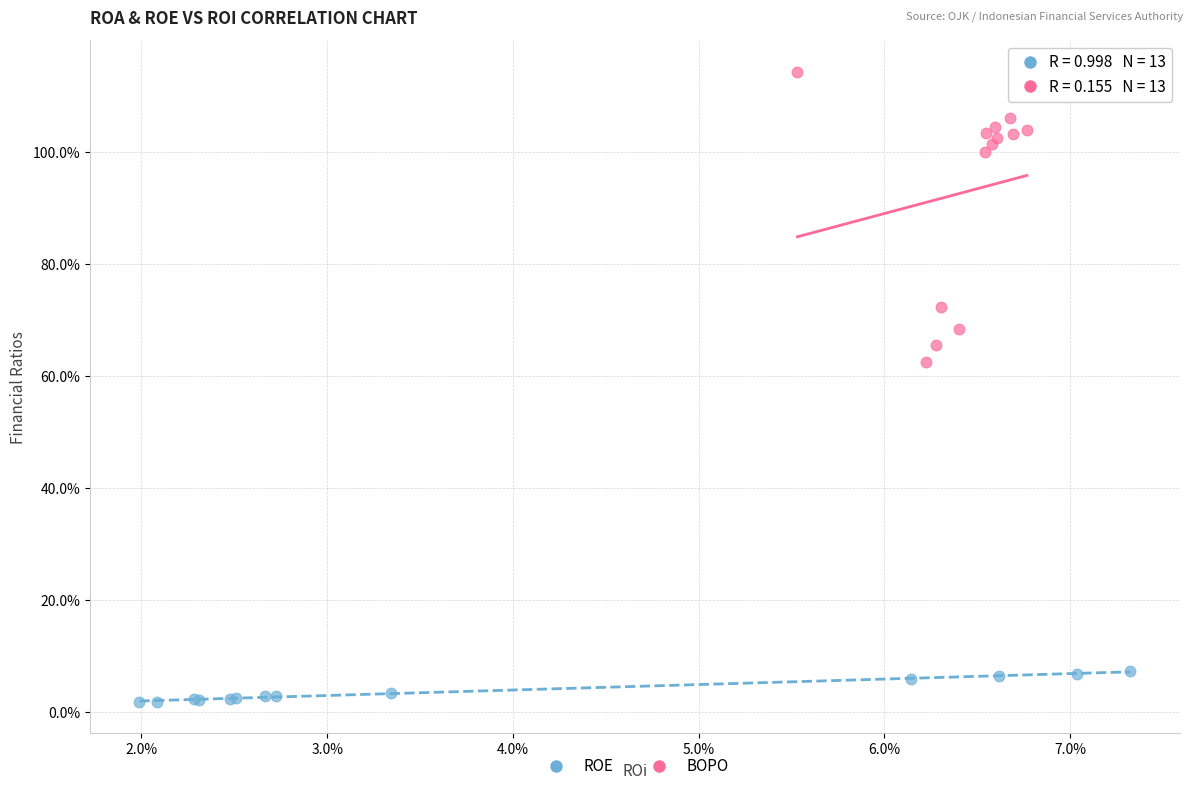

Which series contains the lowest Y value?

ROE